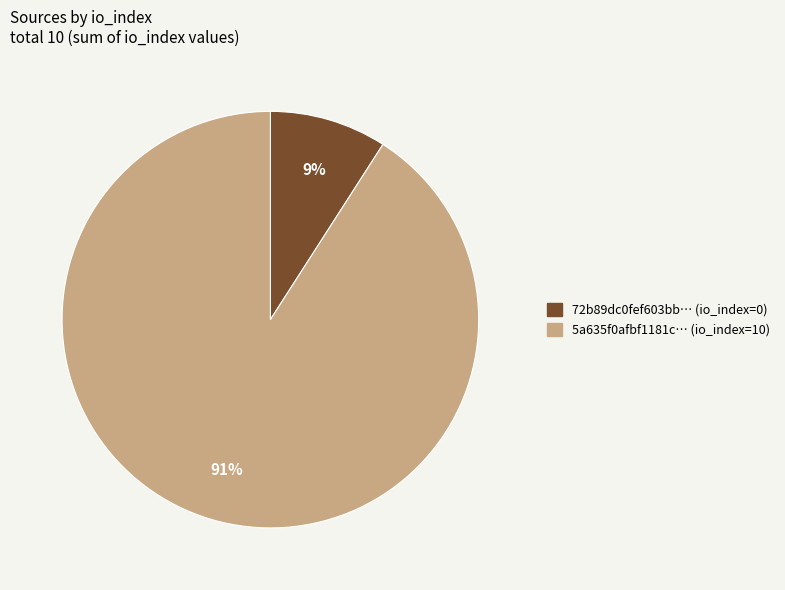

The 72b89dc0fef603bb… (io_index=0) slice represents 23% of the pie. True or false?

False